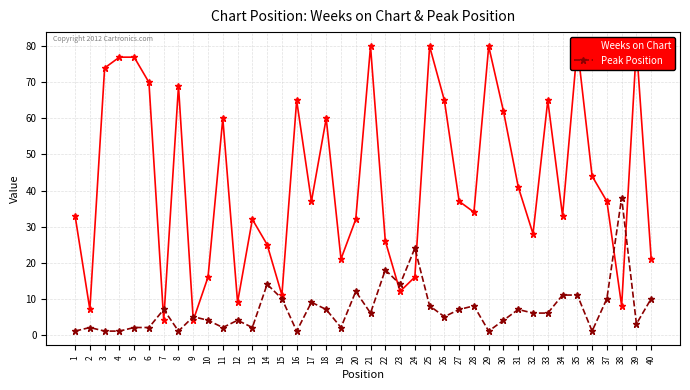

Reading right to left, extract all data points from this chart.

Weeks on Chart: 21	80	8	37	44	80	33	65	28	41	62	80	34	37	65	80	16	12	26	80	32	21	60	37	65	11	25	32	9	60	16	4	69	4	70	77	77	74	7	33
Peak Position: 10	3	38	10	1	11	11	6	6	7	4	1	8	7	5	8	24	14	18	6	12	2	7	9	1	10	14	2	4	2	4	5	1	7	2	2	1	1	2	1